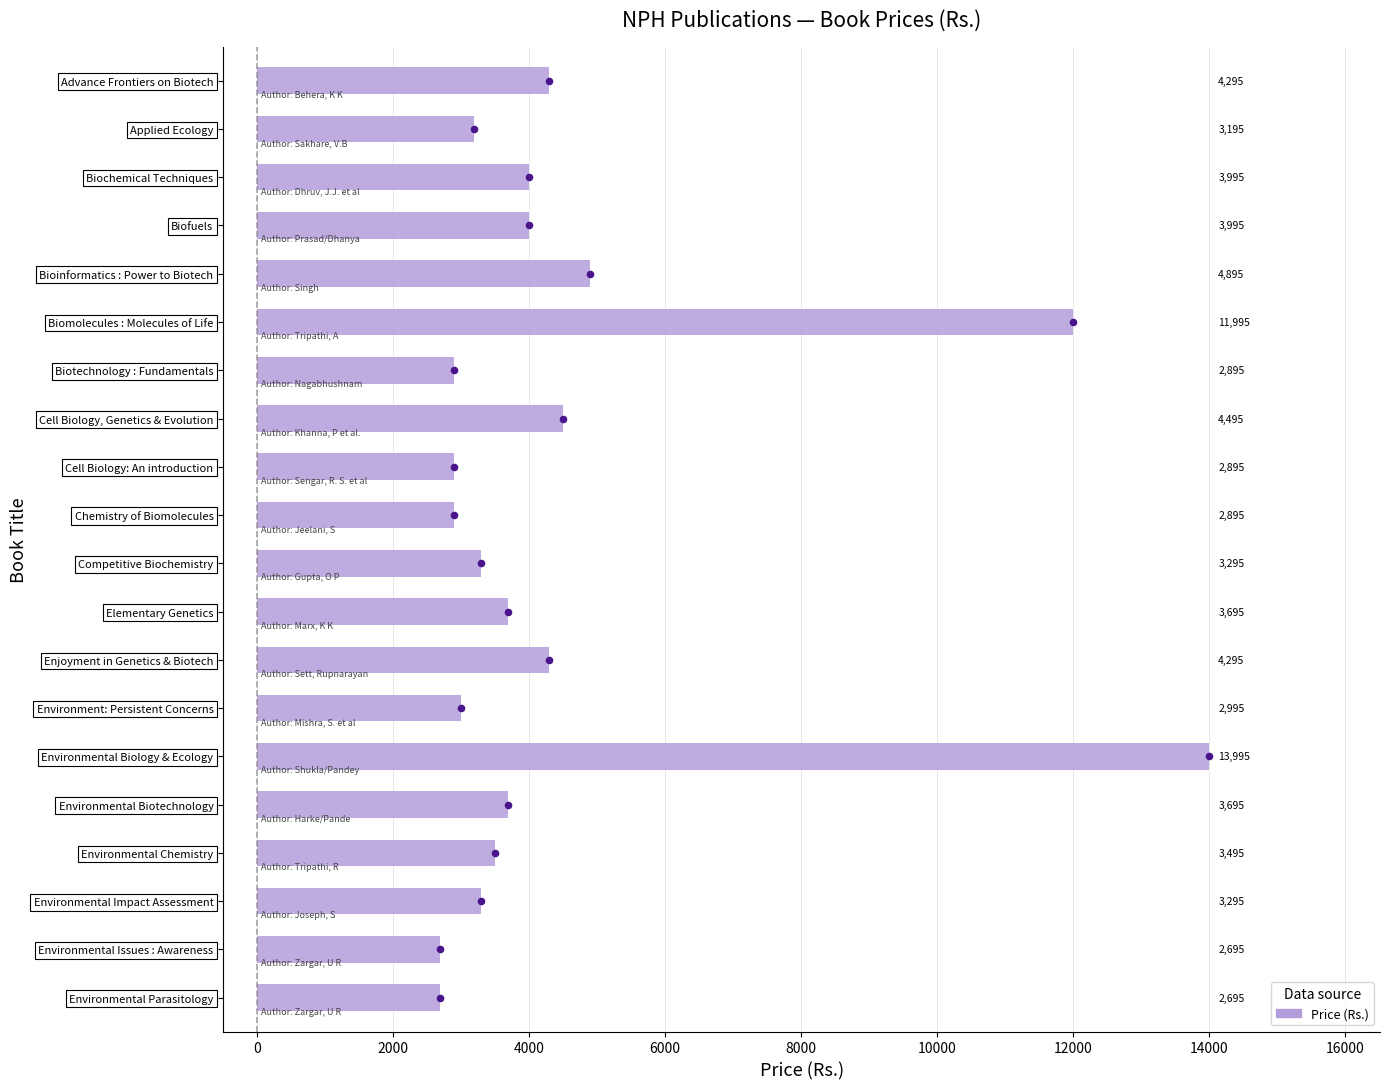

Which has a higher value, Enjoyment in Genetics & Biotech or Biomolecules : Molecules of Life?

Biomolecules : Molecules of Life